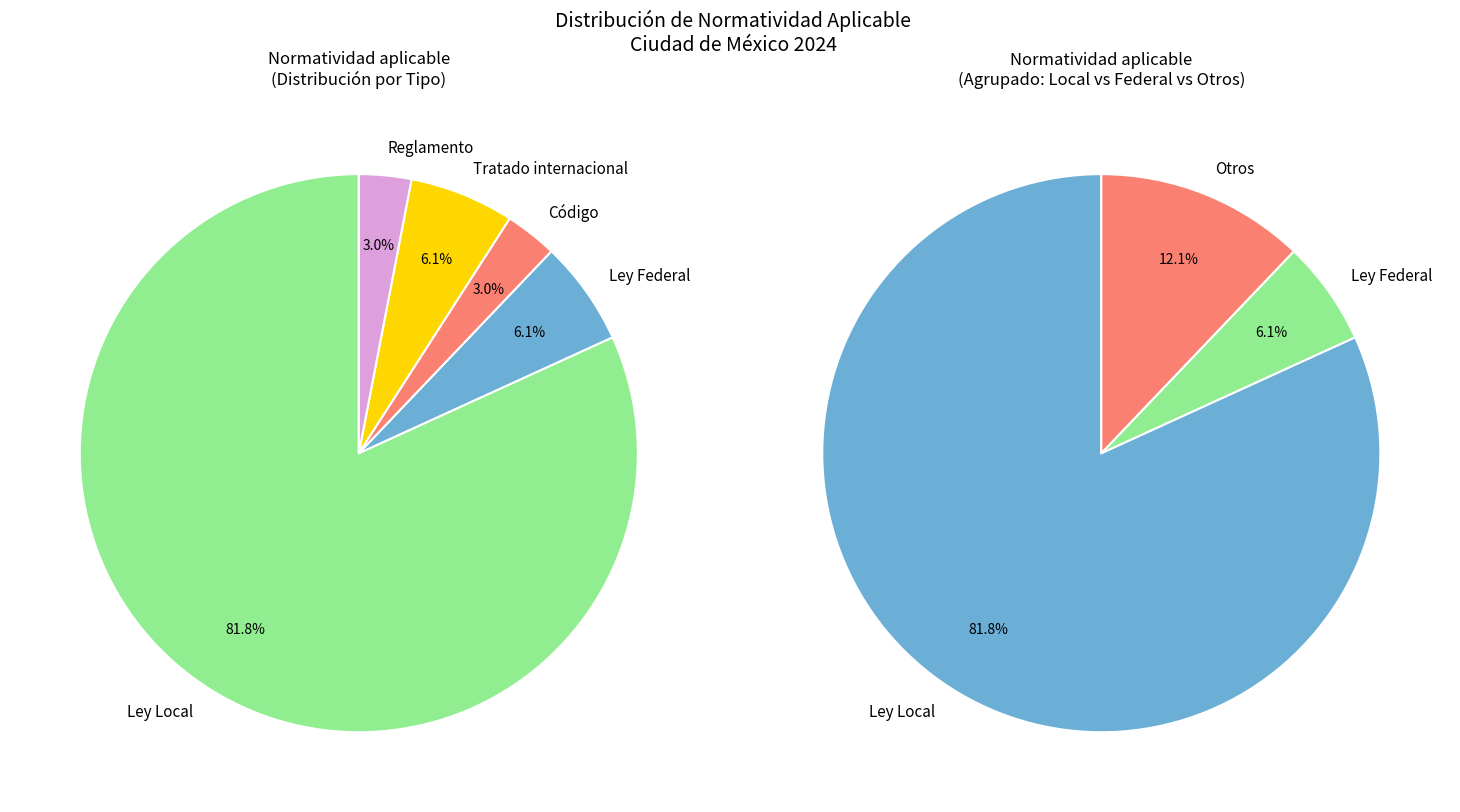

The Reglamento slice represents 3% of the pie. True or false?

True